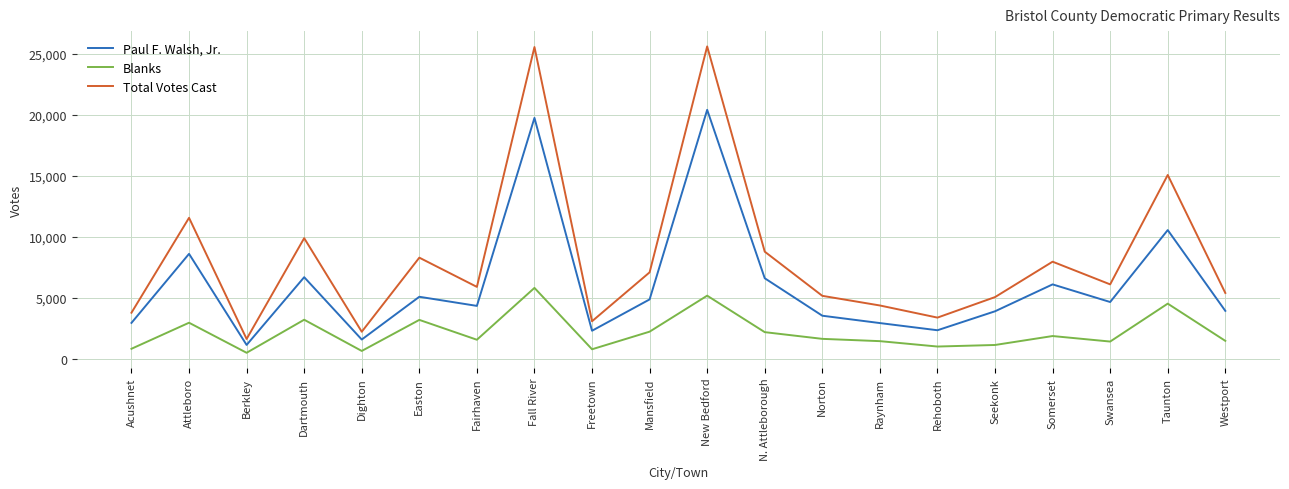

Which series has the largest total across all categories?

Total Votes Cast